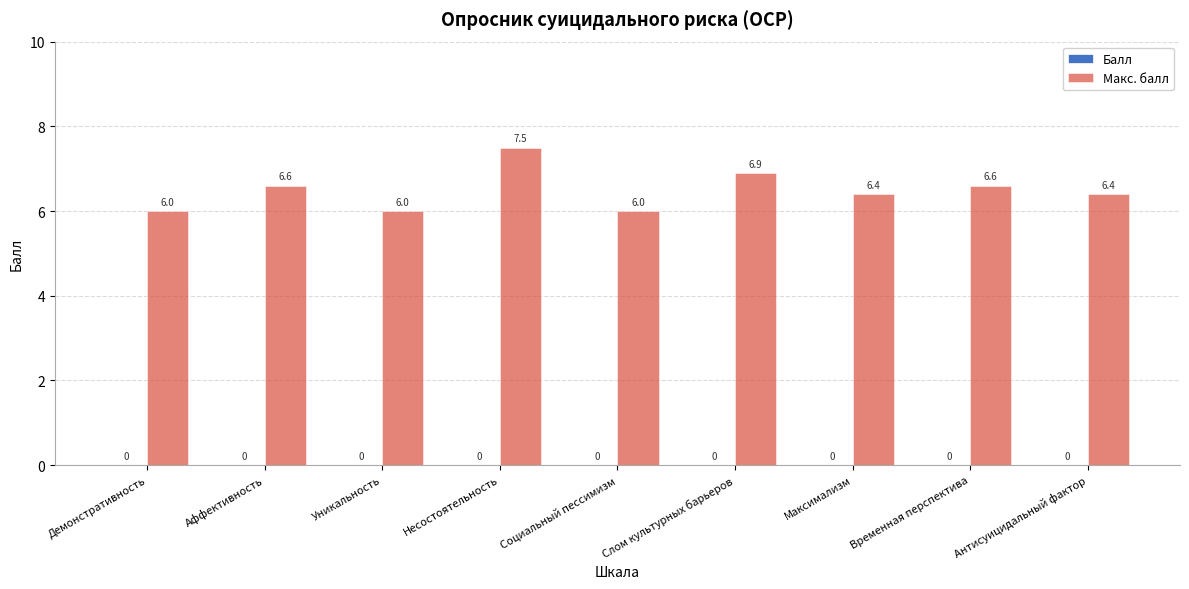

What is the minimum value shown in the chart?

6.0